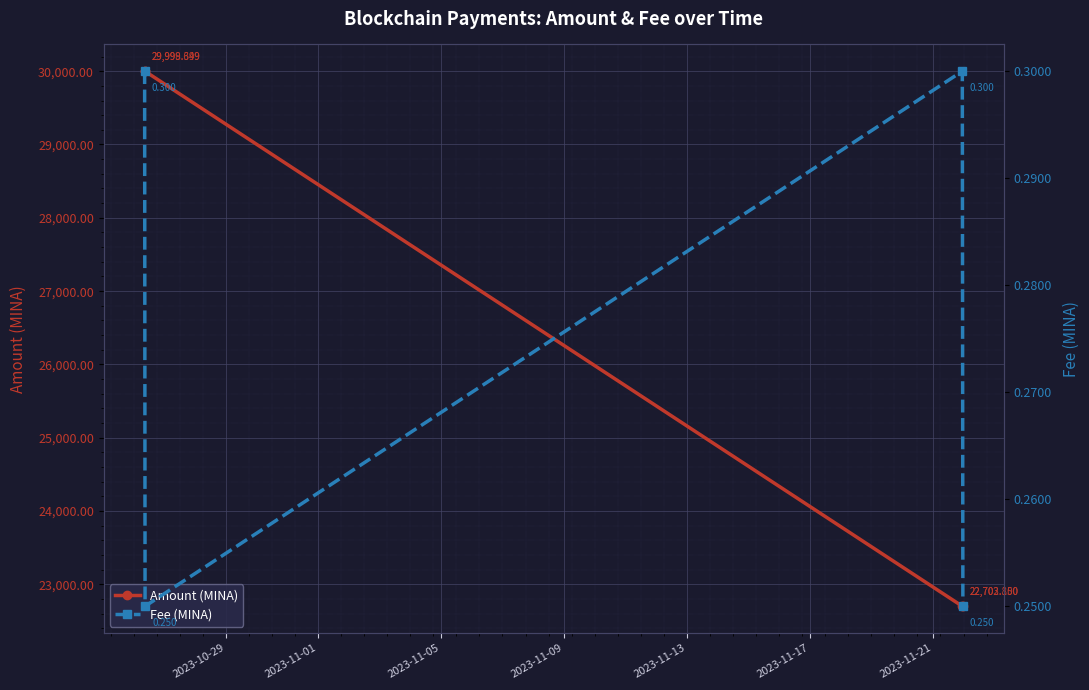

True or false: Fee (MINA) and Amount (MINA) cross at least once.

False